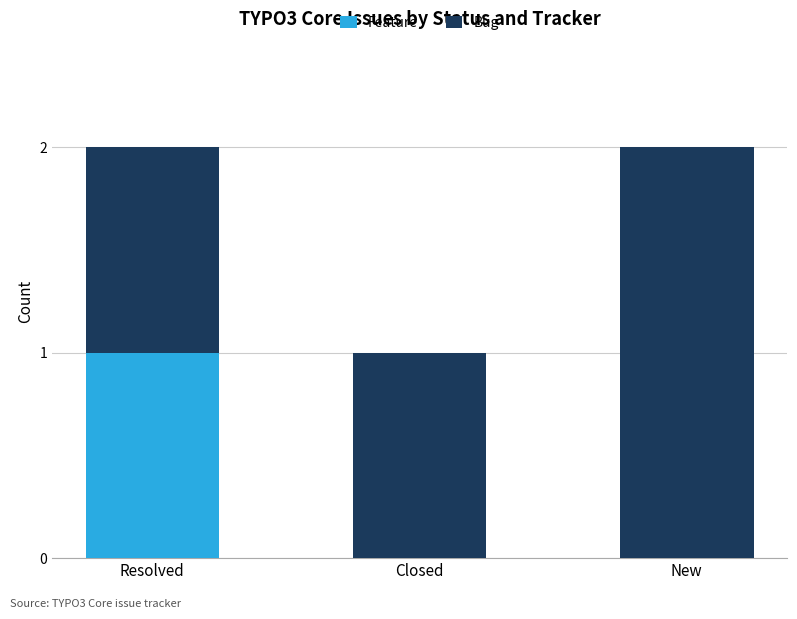

Which category has the highest value in the Feature series?

Resolved